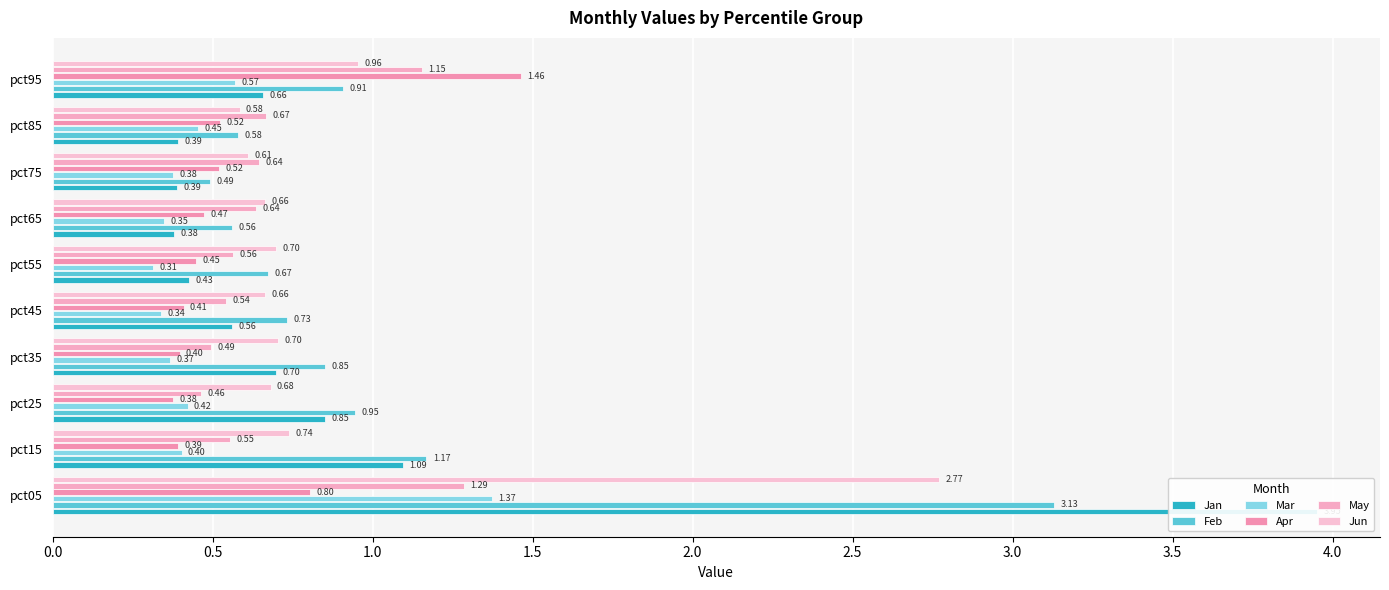

Does the chart contain stacked bars?

No